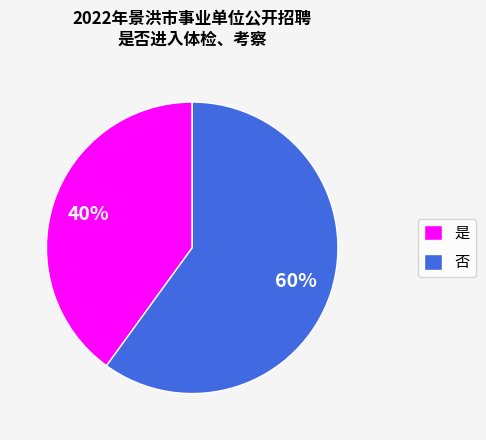

True or false: 是 accounts for 46% of the total.

False